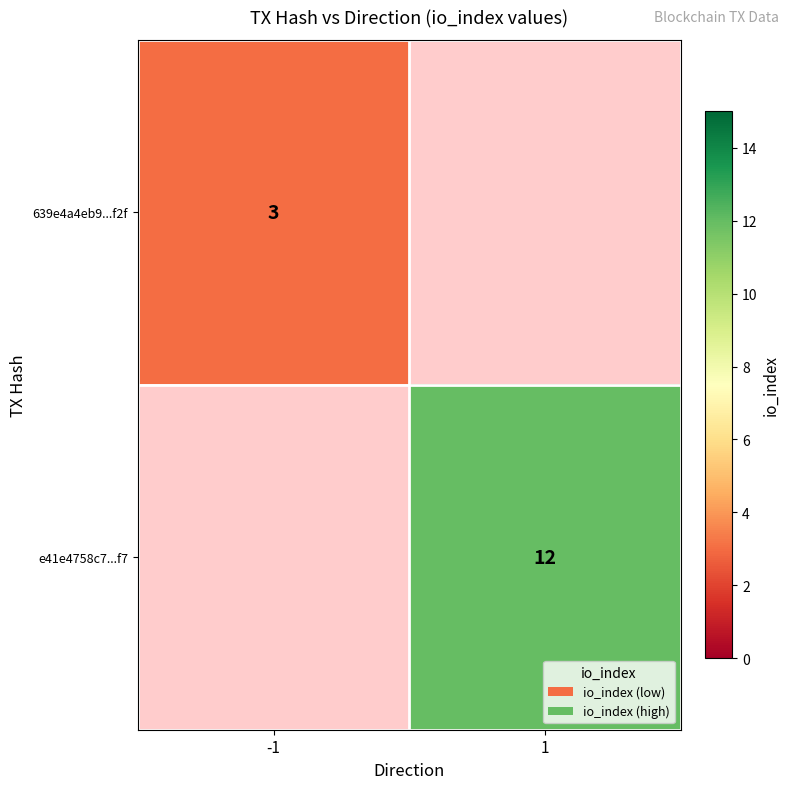

Is it true that 639e4a4eb9...f2f equals 3 at -1?

True